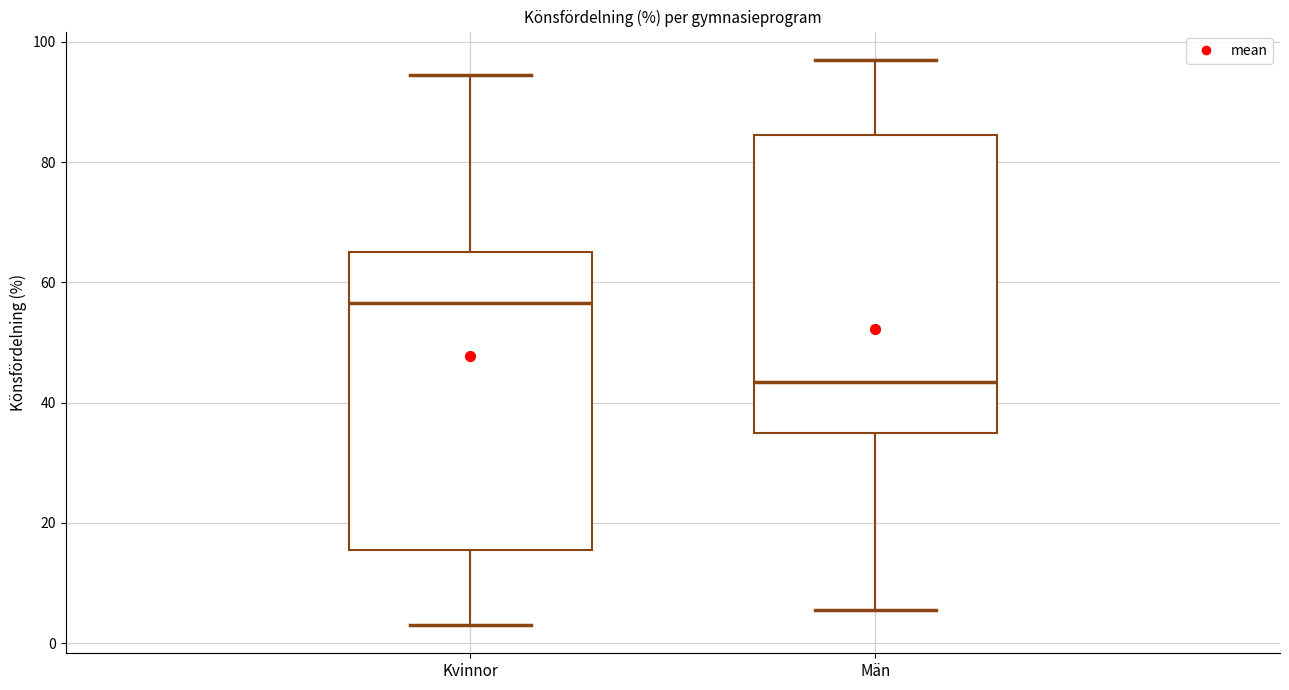

Which box's median line is the highest?

Kvinnor